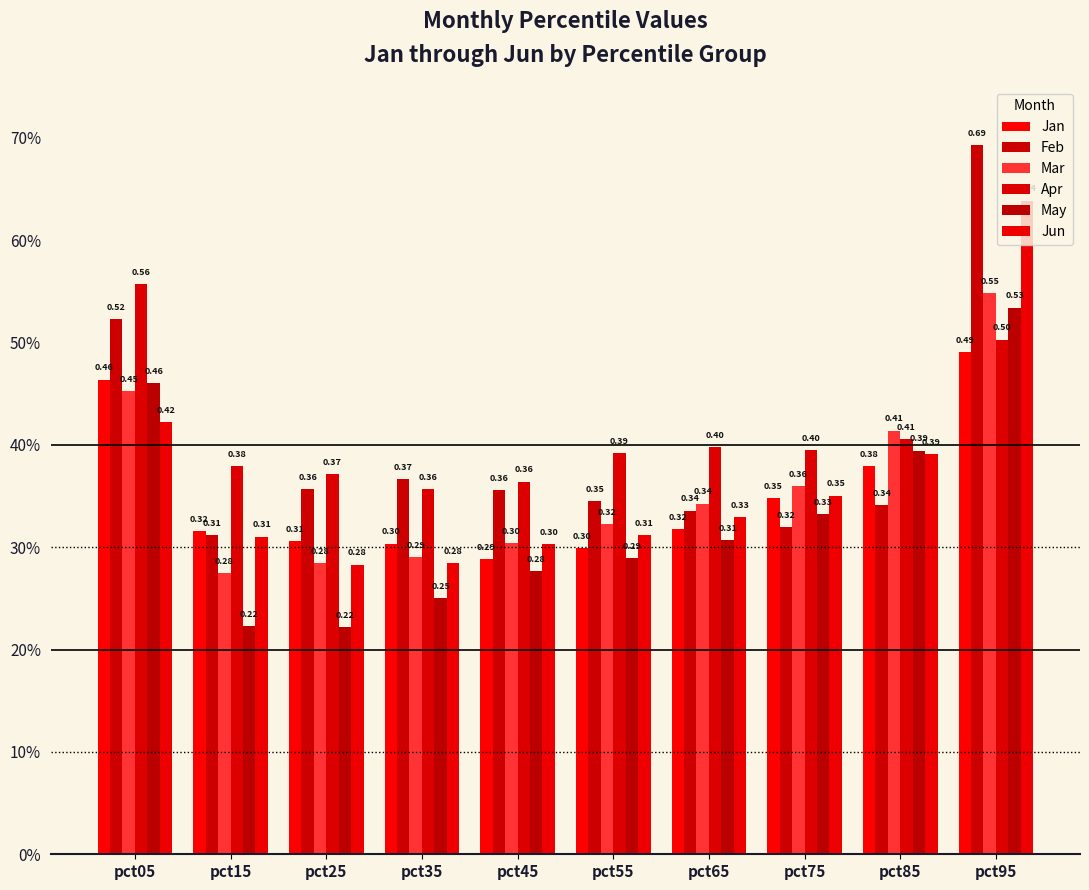

What is the sum of all Apr values?

4.1